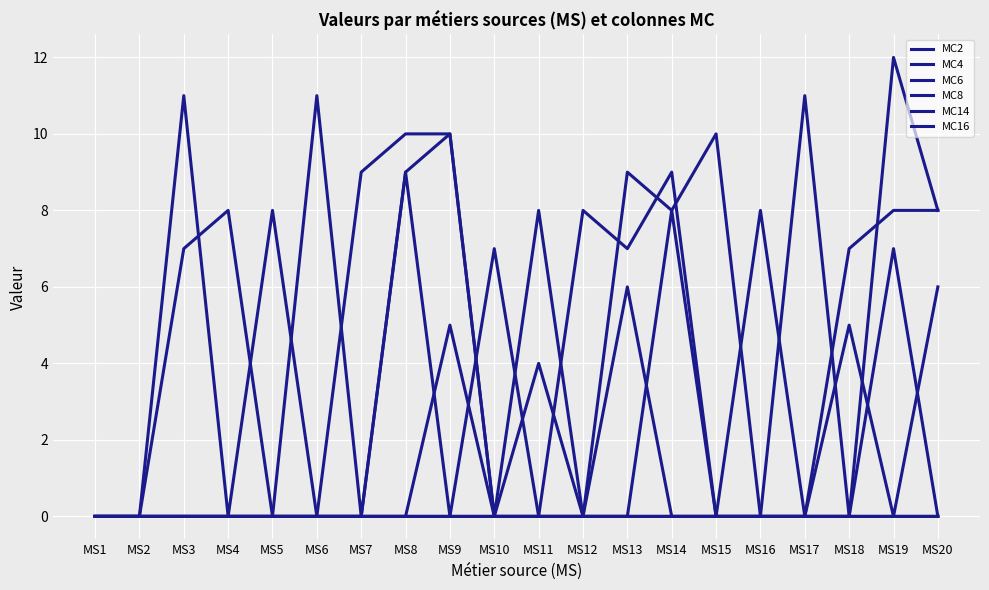

How many intersections are there between MC4 and MC16?

1